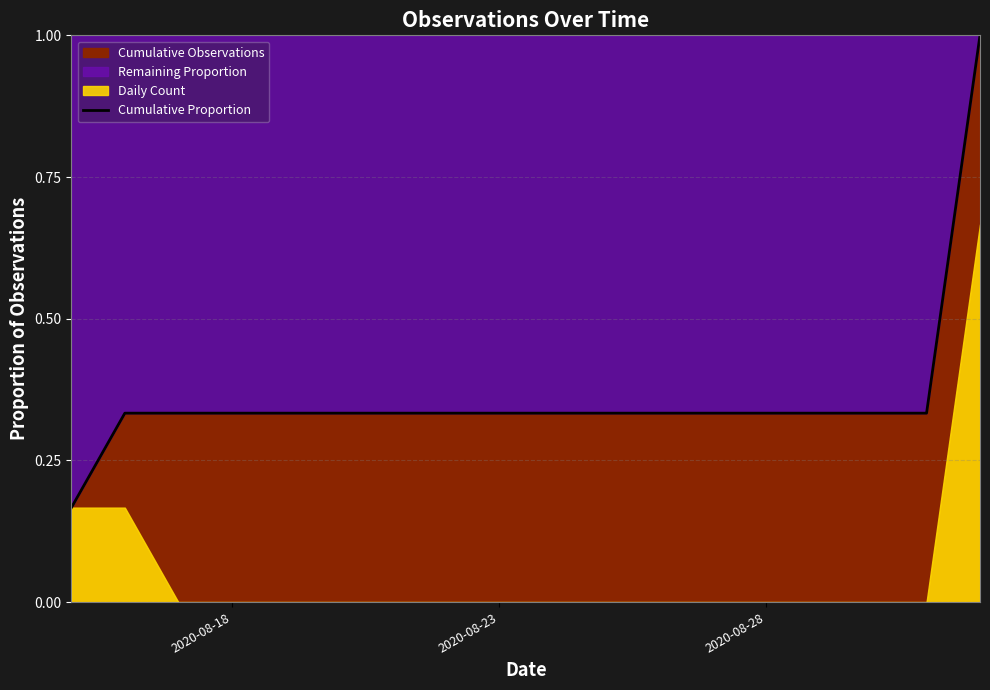

The Cumulative Proportion series shows 0.1 at 2020-08-28. True or false?

False